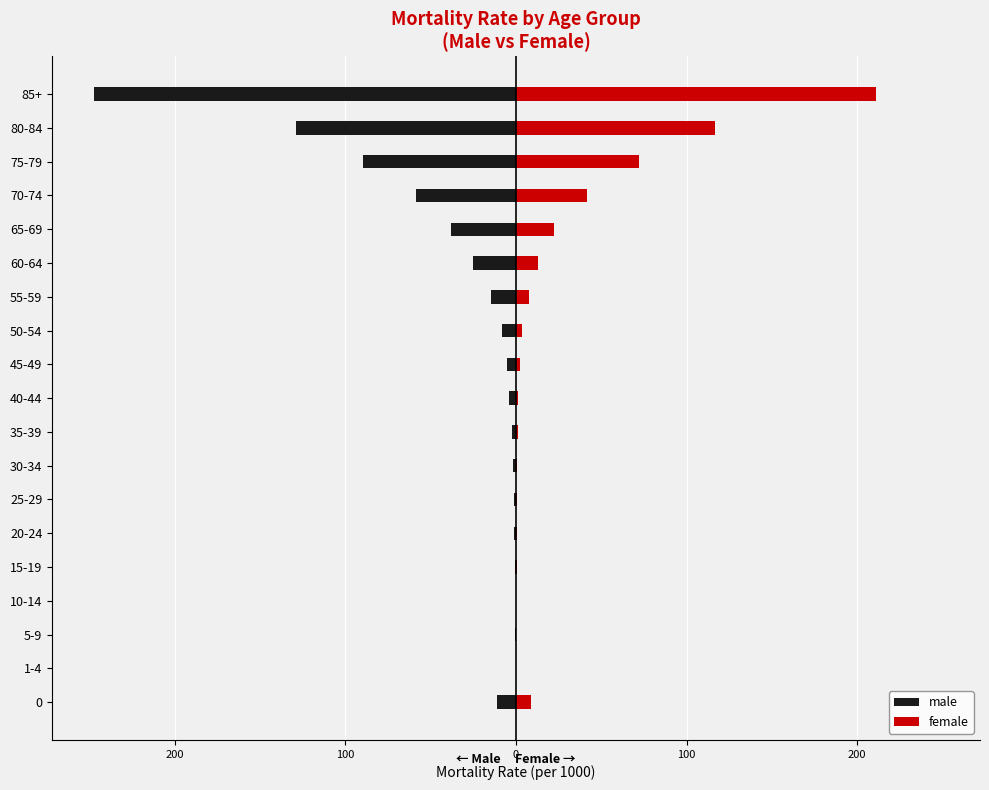

How many groups of bars are there?

19